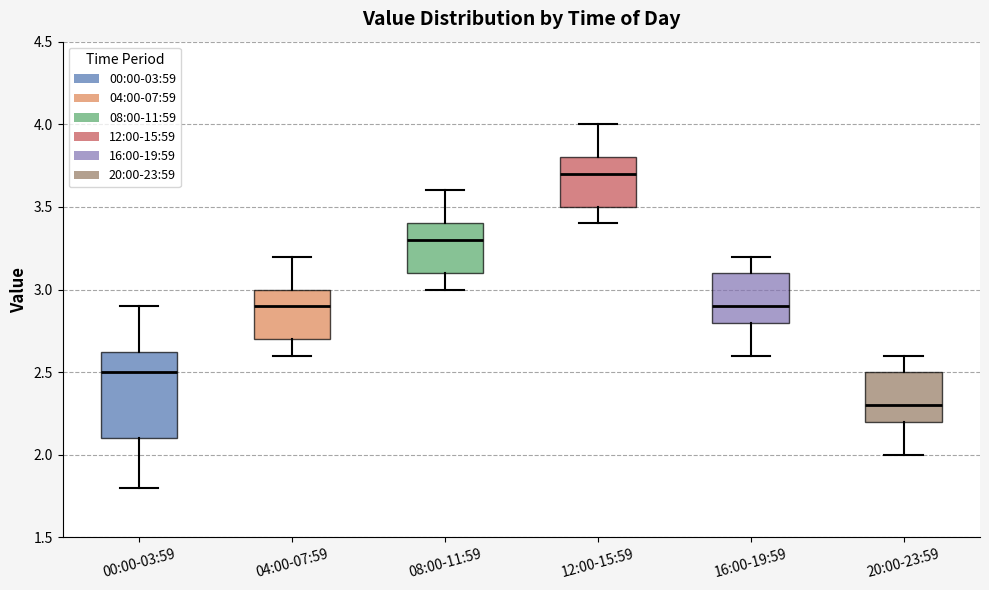

Comparing the boxes themselves (not the whiskers), which one is the tallest?

00:00-03:59